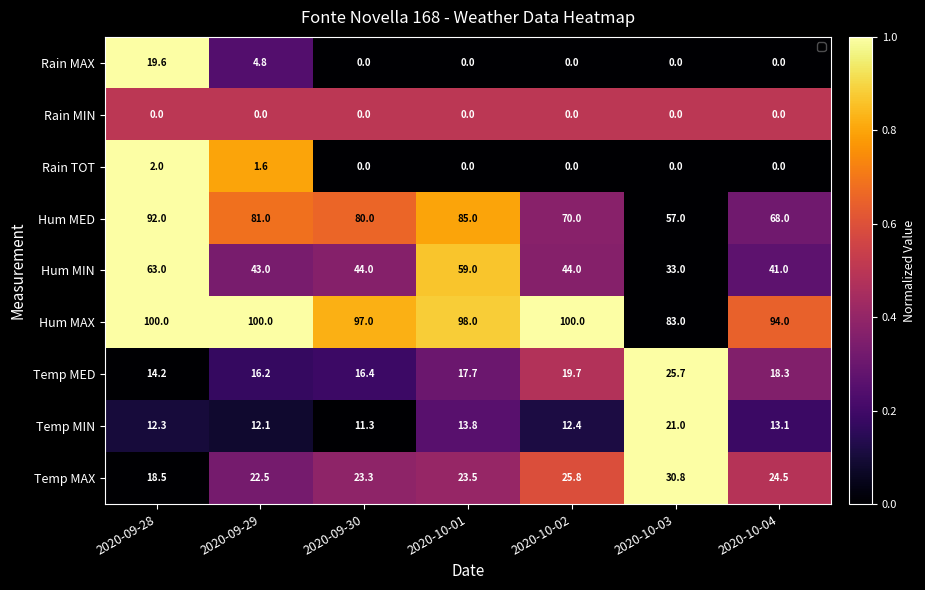

How many Rain MAX values are between 0 and 1?

7